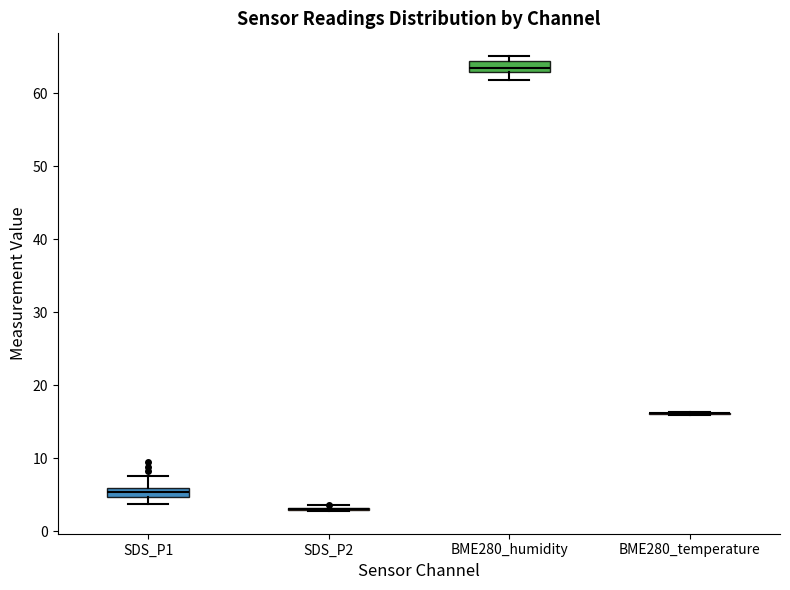

Where is the lower edge of the box for SDS_P1 on the y-axis? The values are not printed on the chart, so give them approximately, as read against the axis.

5